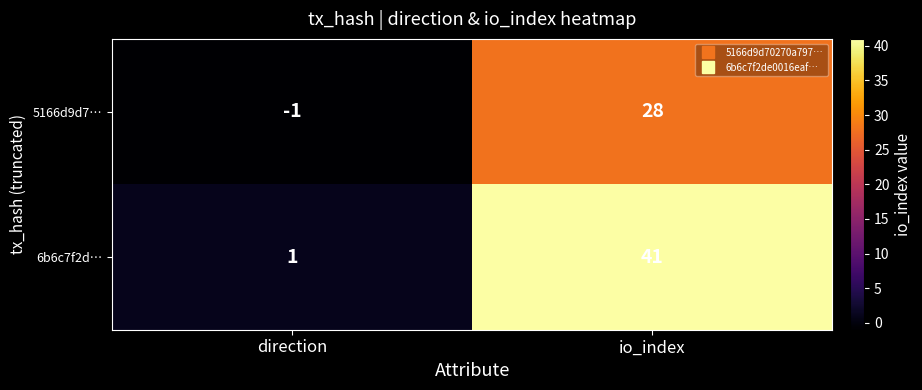

How many negative values does the 5166d9d7… series have?

1